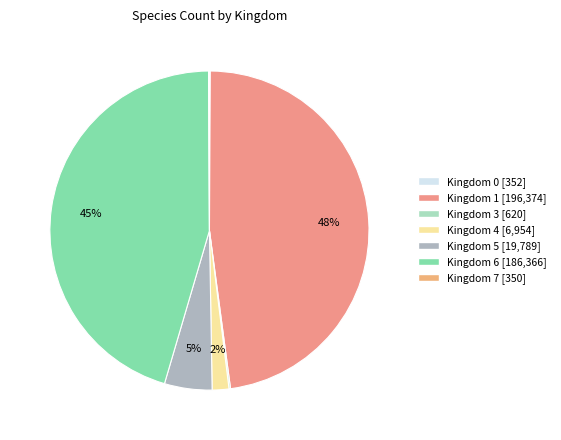

Is there a majority slice in this chart?

No